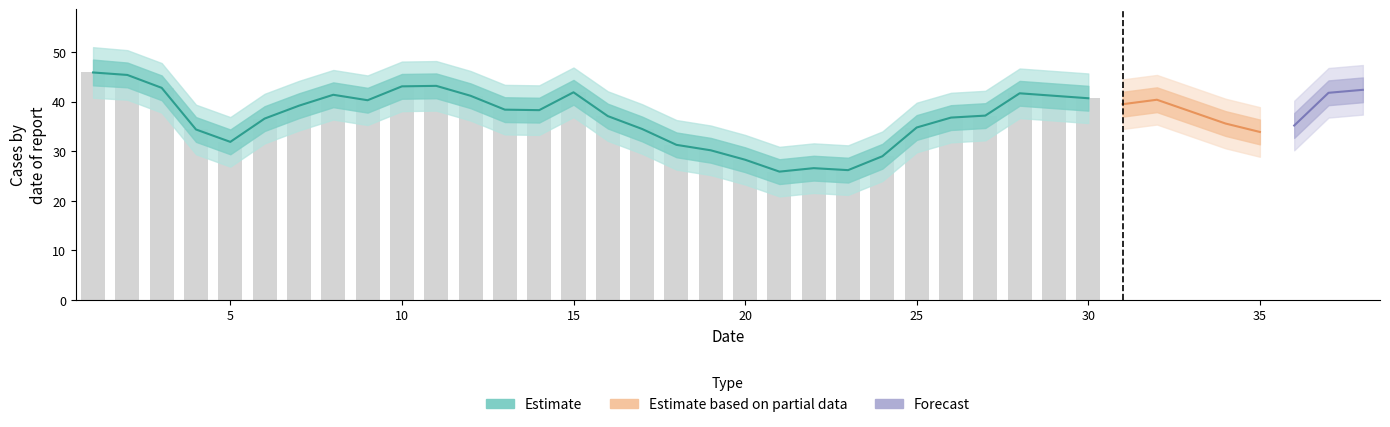

Are the bars horizontal?

No